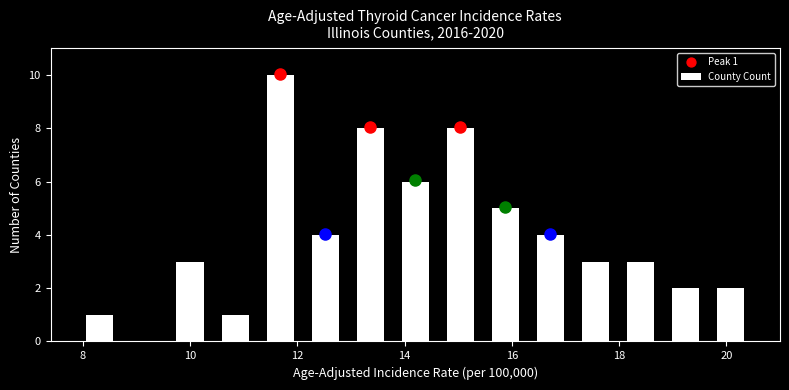

Which range on the x-axis has the tallest bar?

11.26 to 12.10